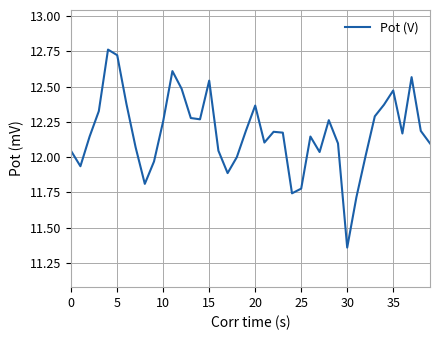

Does the chart have visible grid lines?

Yes